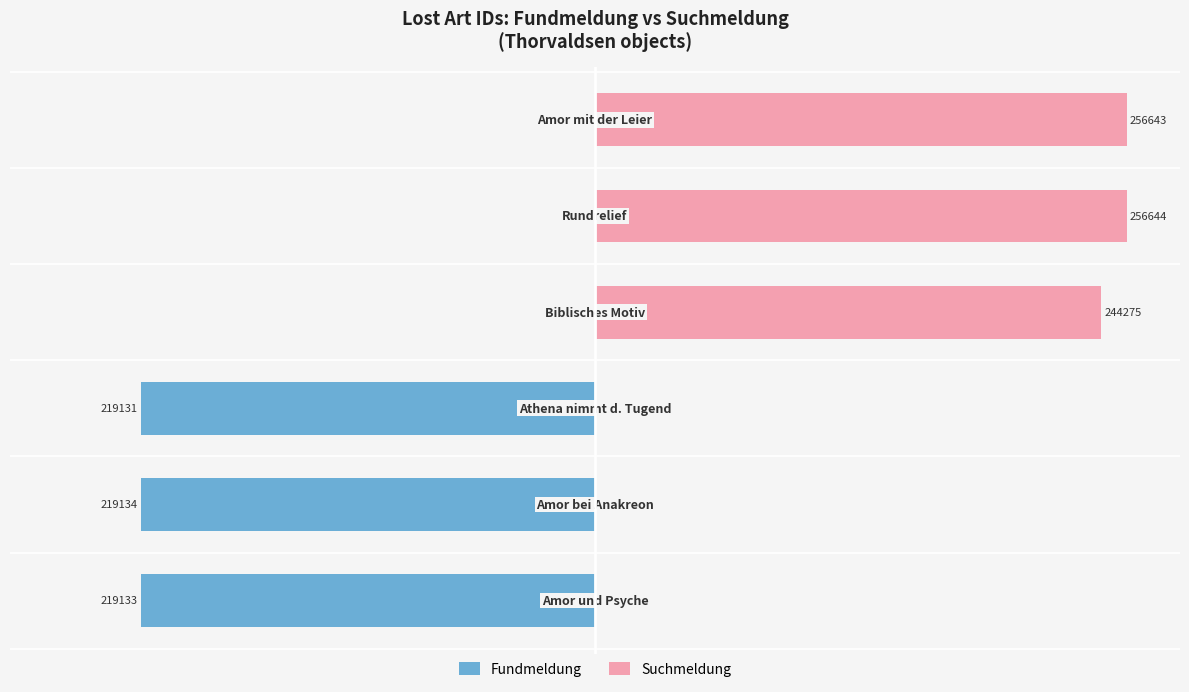

Reading left to right, transcribe all the data shown in this chart.

Fundmeldung: −60=-42.7	−40=-42.7	−20=-42.7	0=0.0	20=0.0	40=0.0
Suchmeldung: −60=0.0	−40=0.0	−20=0.0	0=47.6	20=50.0	40=50.0